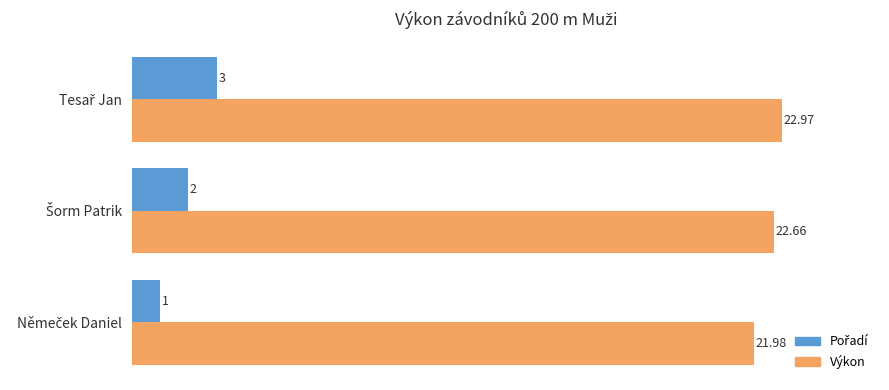

Which series has the largest total across all categories?

Výkon